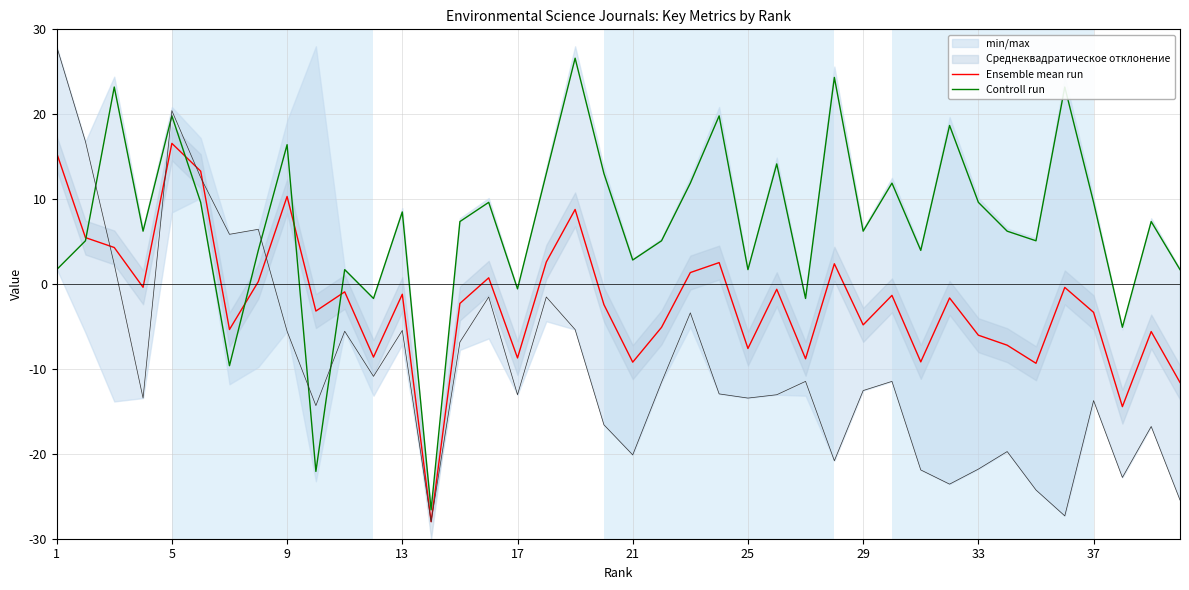

What is the lowest value of the Ensemble mean run series?

-28.0